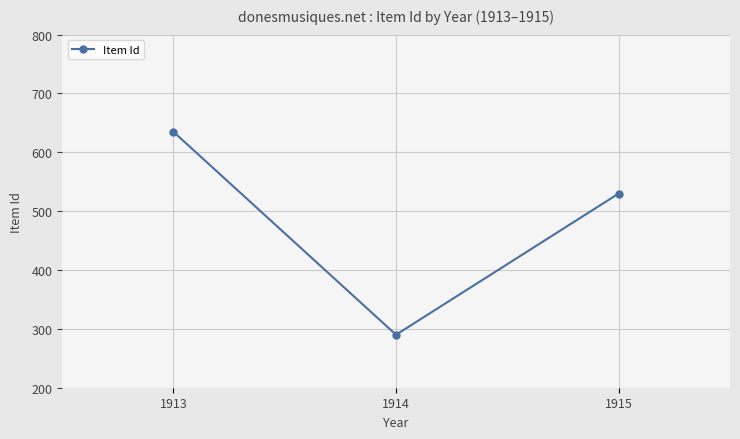

Rank the categories by value from lowest to highest.

1914, 1915, 1913